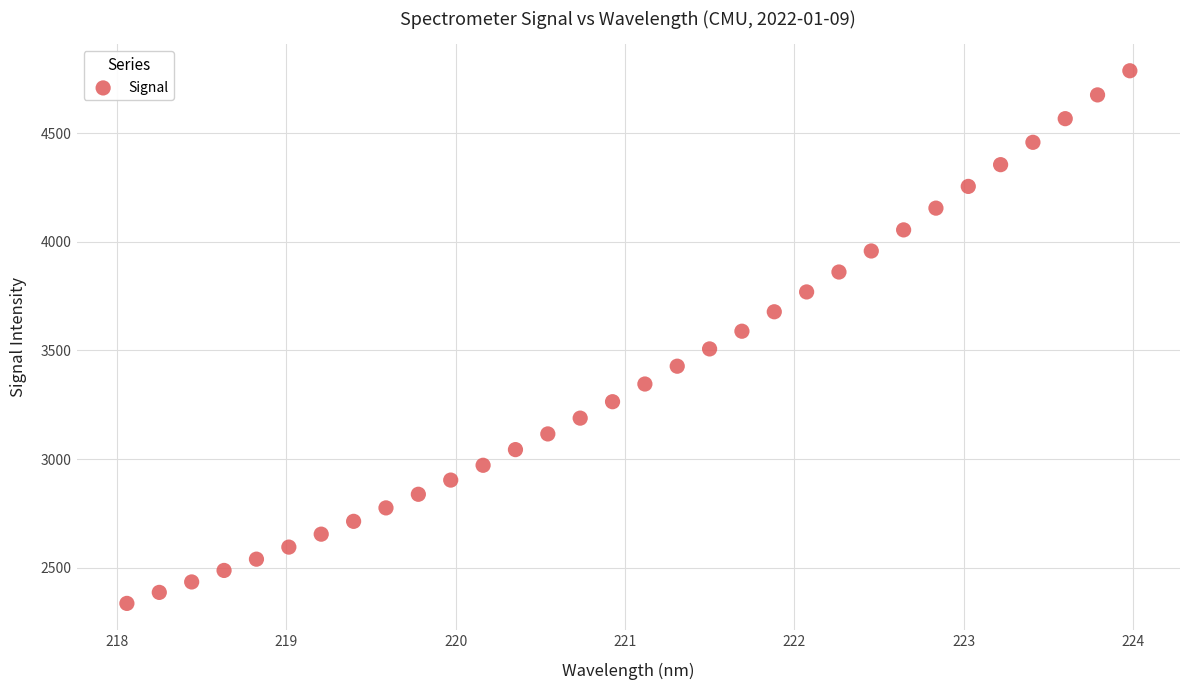

What is the range of X values (max minus min)?

5.9